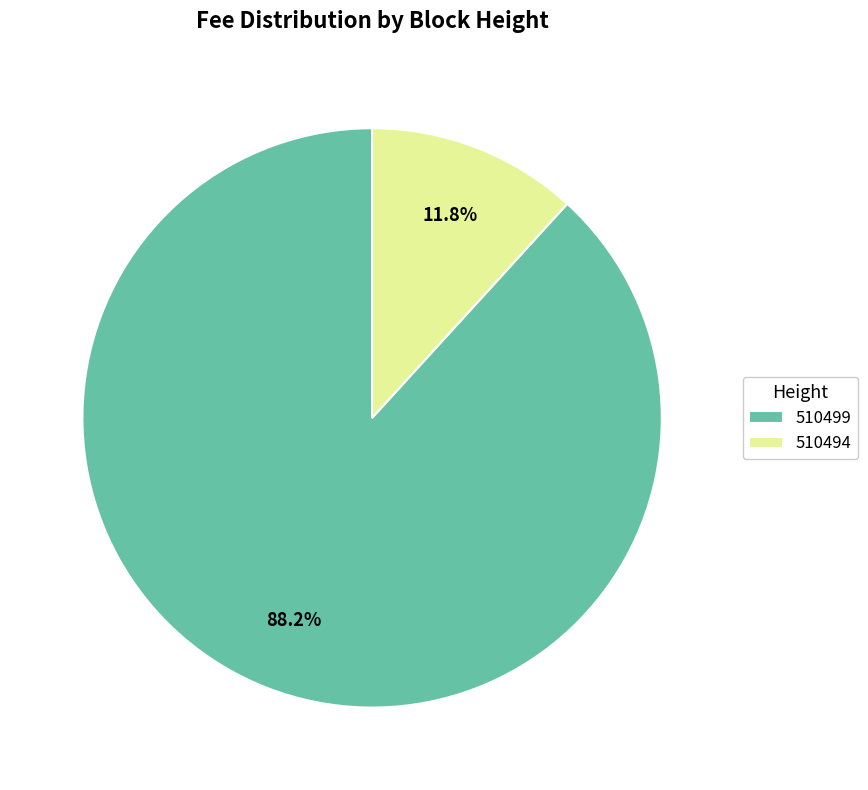

How many segments does this pie chart have?

2